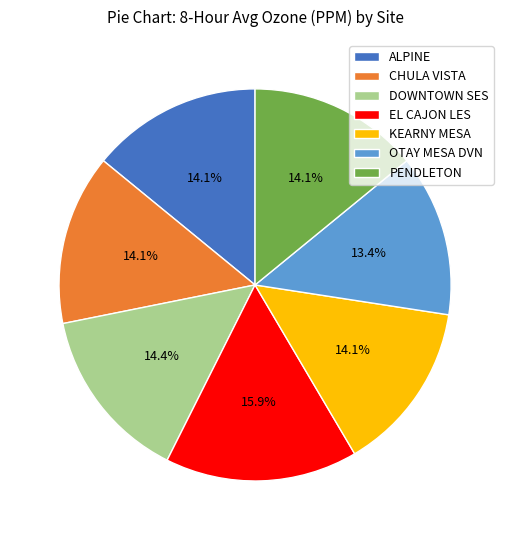

Which slice is the smallest?

OTAY MESA DVN